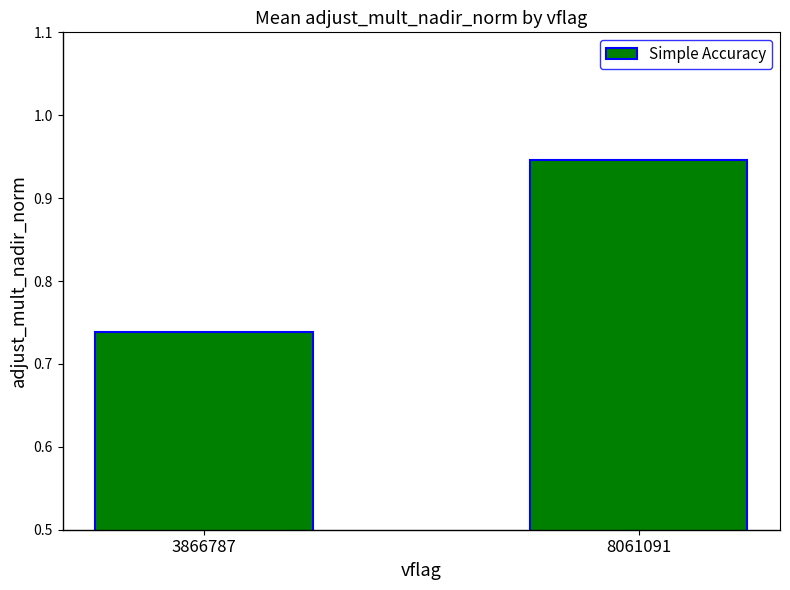

What is the average value?

0.8